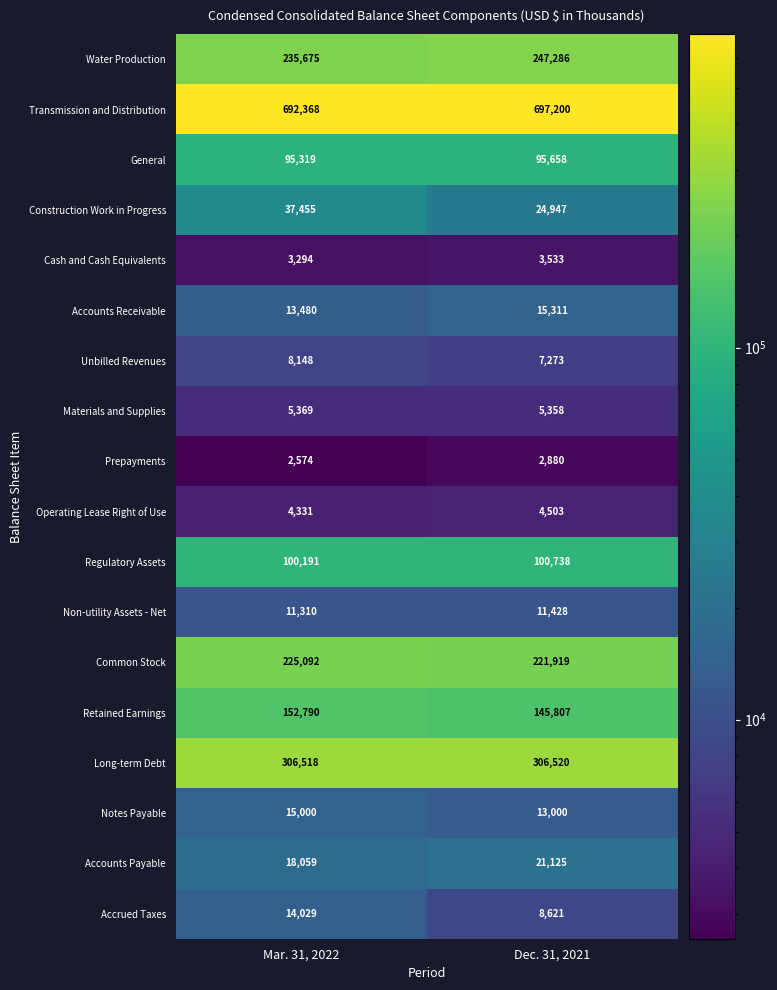

Is the value of Accounts Receivable at Mar. 31, 2022 greater than the value of Unbilled Revenues at Mar. 31, 2022?

Yes